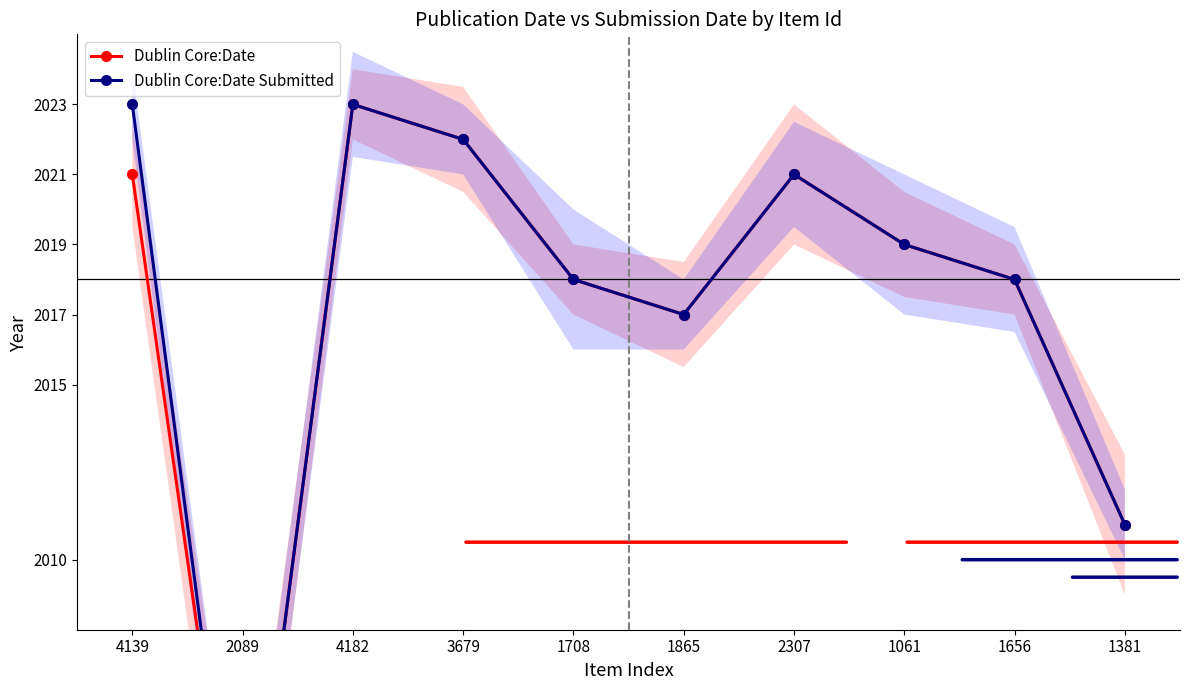

True or false: Dublin Core:Date has more than 1 points higher than both neighbors.

True